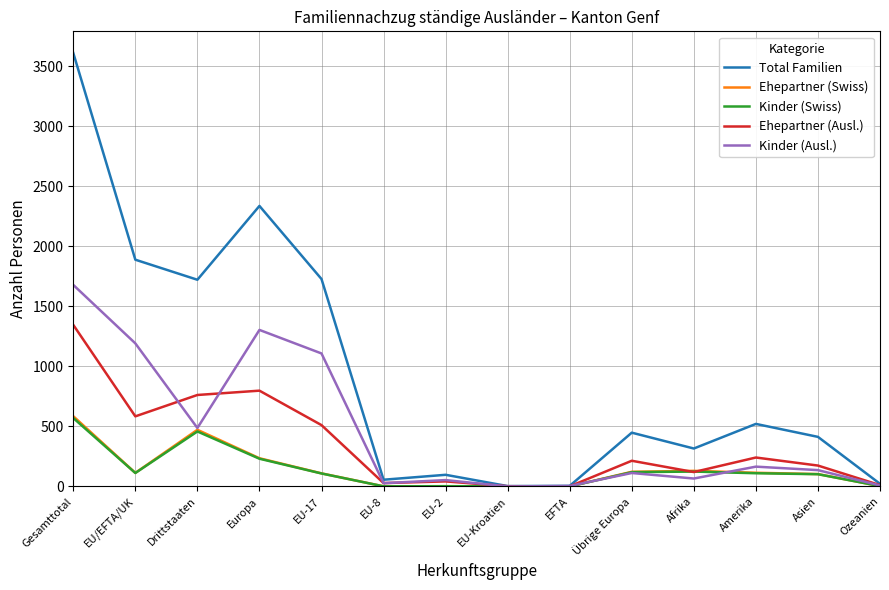

Where is Kinder (Ausl.) nearest to the value 839?

EU-17